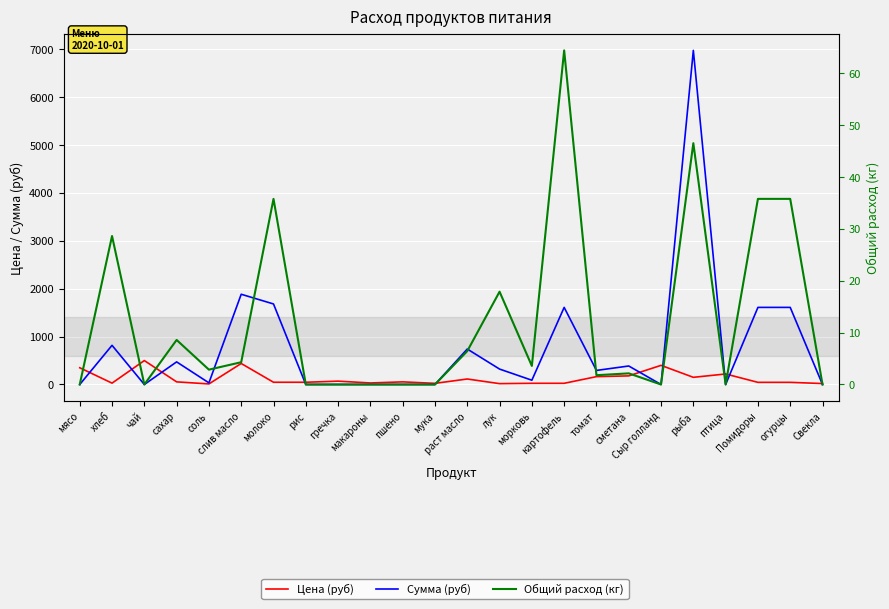

What is the label of the 17th point from the right?

рис